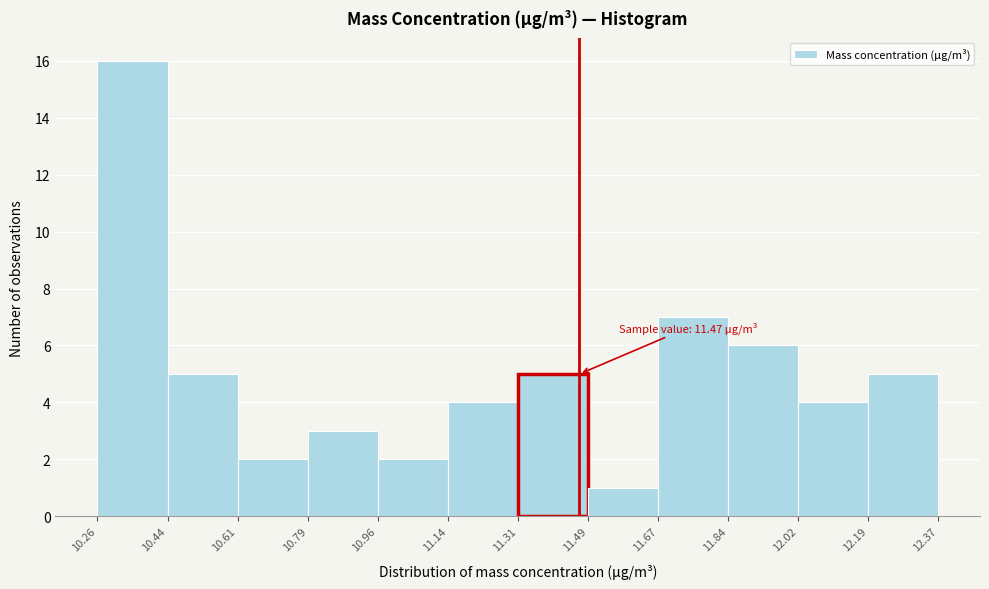

Which range on the x-axis has the tallest bar?

10.26 to 10.44